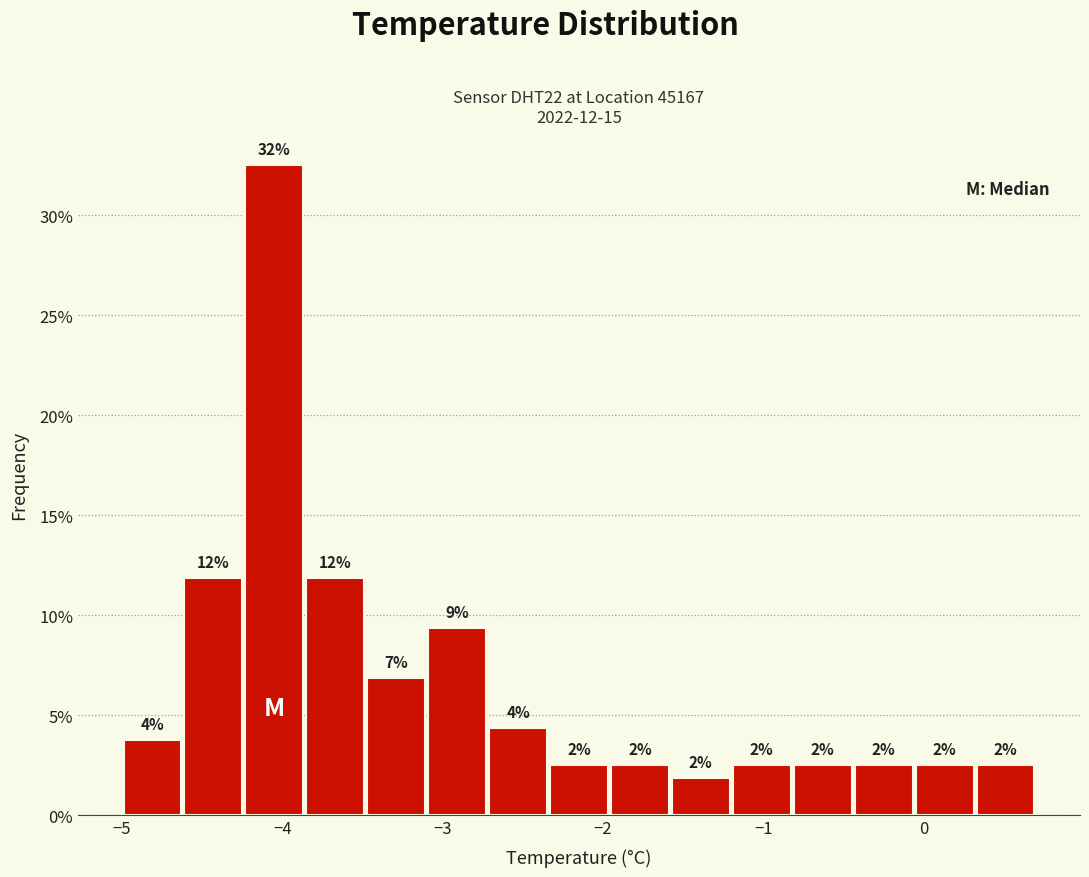

Around what value on the x-axis is the tallest bar? Give the approximate position of its centre, as read against the axis.

-4.0